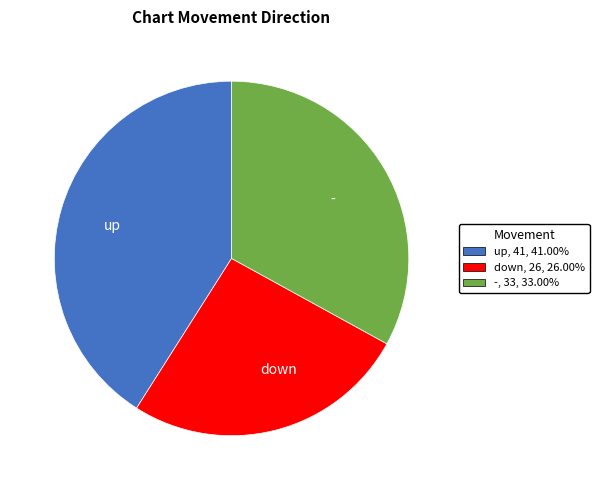

How many slices are in this pie chart?

3